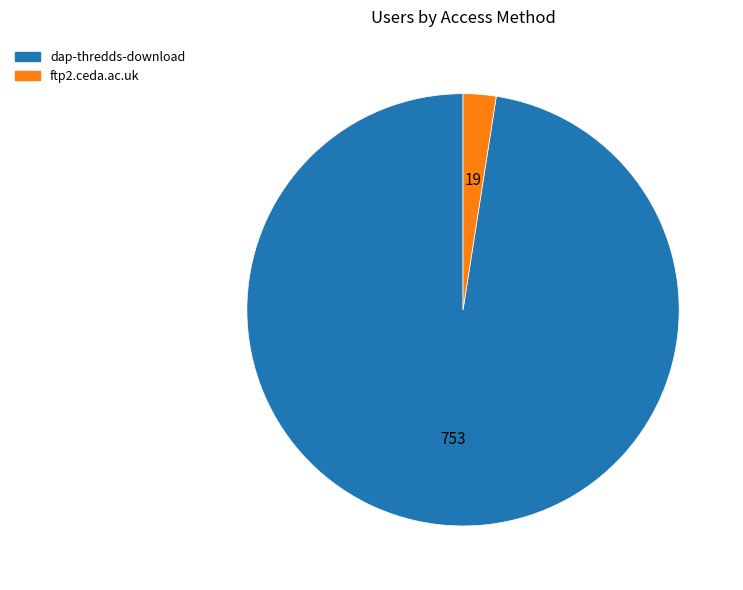

How many slices are in this pie chart?

2